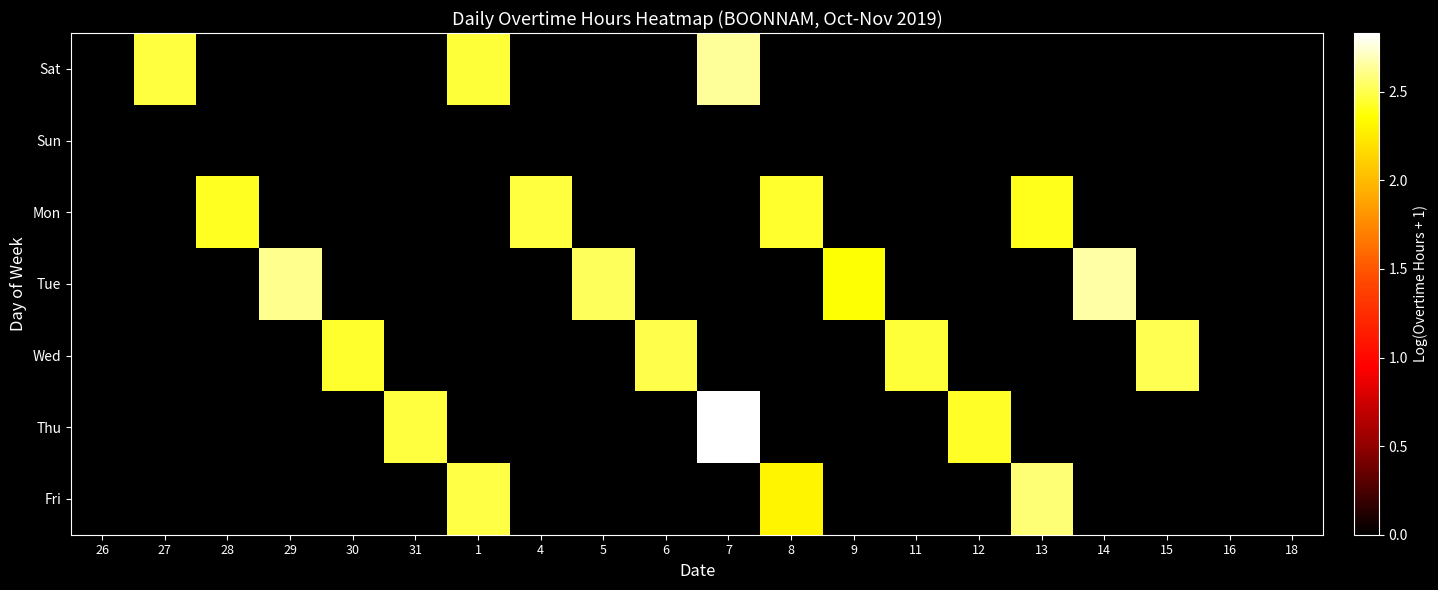

Reading right to left, what are all the values shown in this chart?

Sat: 18=0.0	16=0.0	15=0.0	14=0.0	13=0.0	12=0.0	11=0.0	9=0.0	8=0.0	7=2.6	6=0.0	5=0.0	4=0.0	1=2.5	31=0.0	30=0.0	29=0.0	28=0.0	27=2.5	26=0.0
Sun: 18=0.0	16=0.0	15=0.0	14=0.0	13=0.0	12=0.0	11=0.0	9=0.0	8=0.0	7=0.0	6=0.0	5=0.0	4=0.0	1=0.0	31=0.0	30=0.0	29=0.0	28=0.0	27=0.0	26=0.0
Mon: 18=0.0	16=0.0	15=0.0	14=0.0	13=2.4	12=0.0	11=0.0	9=0.0	8=2.4	7=0.0	6=0.0	5=0.0	4=2.5	1=0.0	31=0.0	30=0.0	29=0.0	28=2.4	27=0.0	26=0.0
Tue: 18=0.0	16=0.0	15=0.0	14=2.7	13=0.0	12=0.0	11=0.0	9=2.4	8=0.0	7=0.0	6=0.0	5=2.5	4=0.0	1=0.0	31=0.0	30=0.0	29=2.6	28=0.0	27=0.0	26=0.0
Wed: 18=0.0	16=0.0	15=2.5	14=0.0	13=0.0	12=0.0	11=2.5	9=0.0	8=0.0	7=0.0	6=2.5	5=0.0	4=0.0	1=0.0	31=0.0	30=2.4	29=0.0	28=0.0	27=0.0	26=0.0
Thu: 18=0.0	16=0.0	15=0.0	14=0.0	13=0.0	12=2.4	11=0.0	9=0.0	8=0.0	7=2.8	6=0.0	5=0.0	4=0.0	1=0.0	31=2.5	30=0.0	29=0.0	28=0.0	27=0.0	26=0.0
Fri: 18=0.0	16=0.0	15=0.0	14=0.0	13=2.6	12=0.0	11=0.0	9=0.0	8=2.3	7=0.0	6=0.0	5=0.0	4=0.0	1=2.5	31=0.0	30=0.0	29=0.0	28=0.0	27=0.0	26=0.0